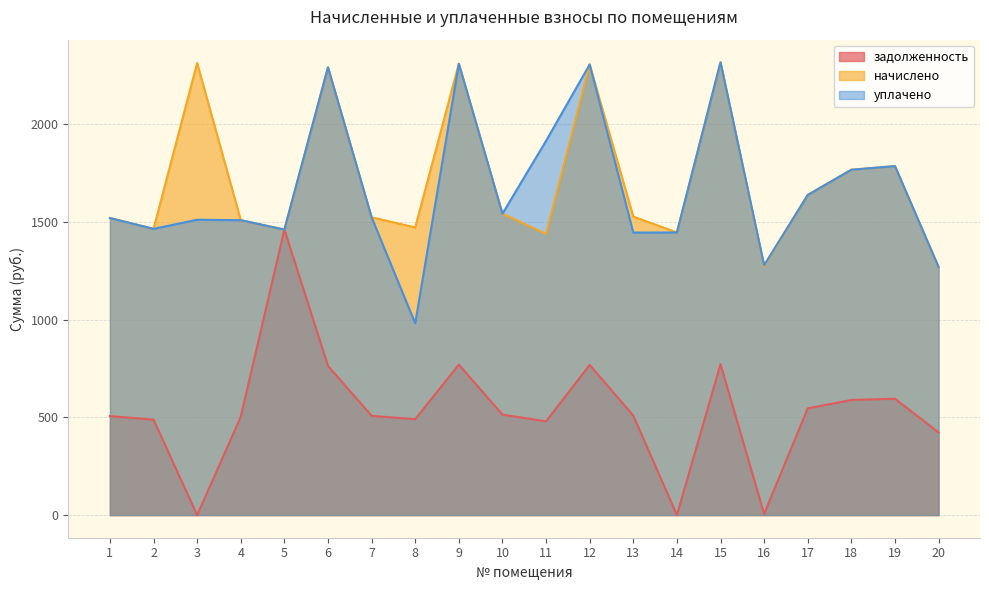

Reading left to right, transcribe all the data shown in this chart.

задолженность: 1=506.4	2=487.9	3=0.0	4=502.7	5=1460.0	6=763.2	7=507.6	8=490.4	9=769.4	10=513.7	11=479.3	12=768.1	13=508.8	14=0.0	15=771.8	16=6.1	17=545.7	18=588.7	19=594.8	20=422.8
начислено: 1=1519.0	2=1463.7	3=2311.7	4=1508.0	5=1460.0	6=2289.6	7=1522.7	8=1471.1	9=2308.1	10=1541.2	11=1437.9	12=2304.4	13=1526.4	14=1445.3	15=2315.4	16=1272.0	17=1637.0	18=1766.1	19=1784.5	20=1268.3
уплачено: 1=1519.0	2=1463.7	3=1510.4	4=1508.0	5=1460.0	6=2289.6	7=1522.7	8=980.7	9=2308.1	10=1541.2	11=1913.7	12=2304.4	13=1444.7	14=1445.3	15=2315.4	16=1278.1	17=1637.0	18=1766.1	19=1784.5	20=1268.3